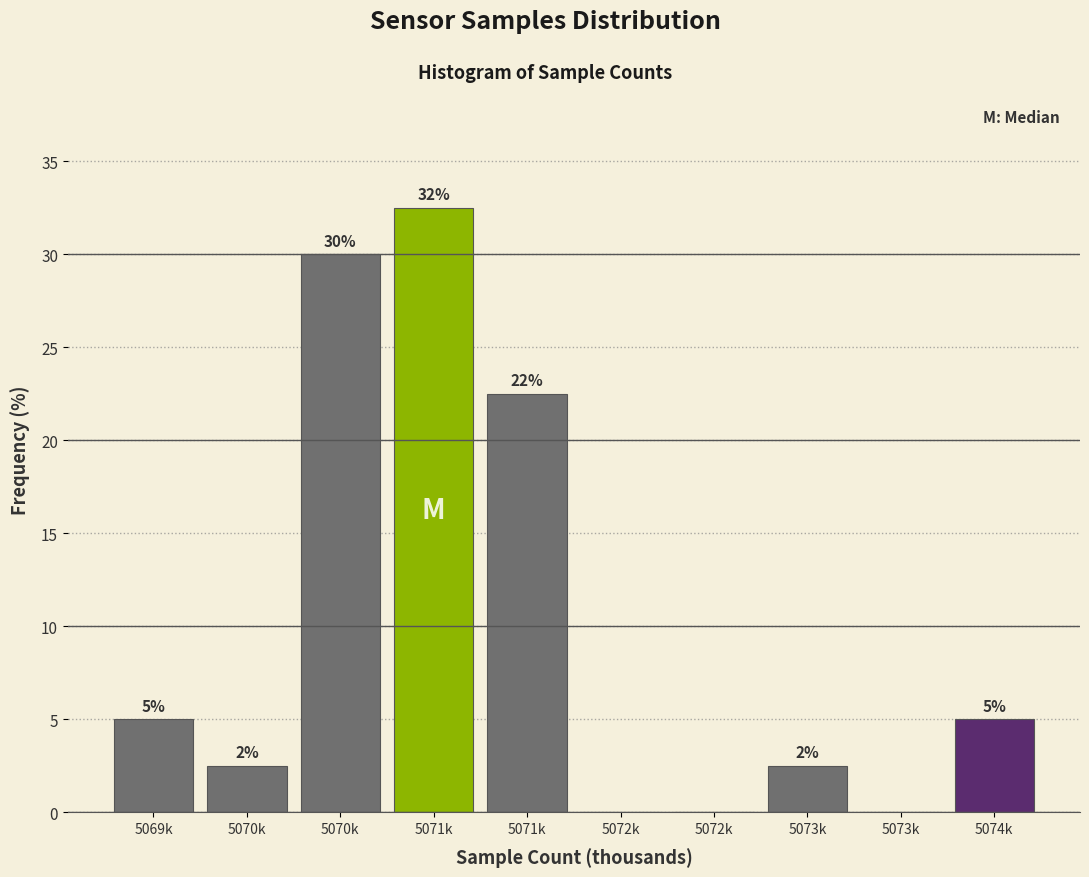

Are the bars horizontal?

No